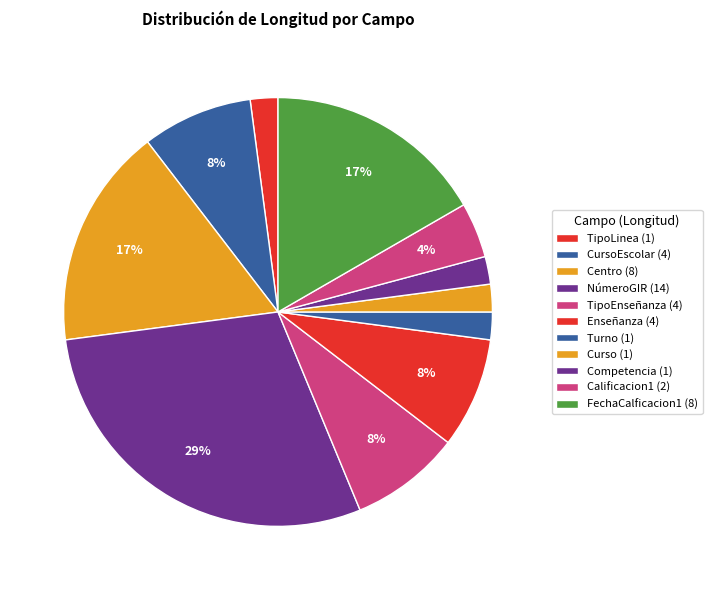

Is there any slice that represents more than half of the pie?

No